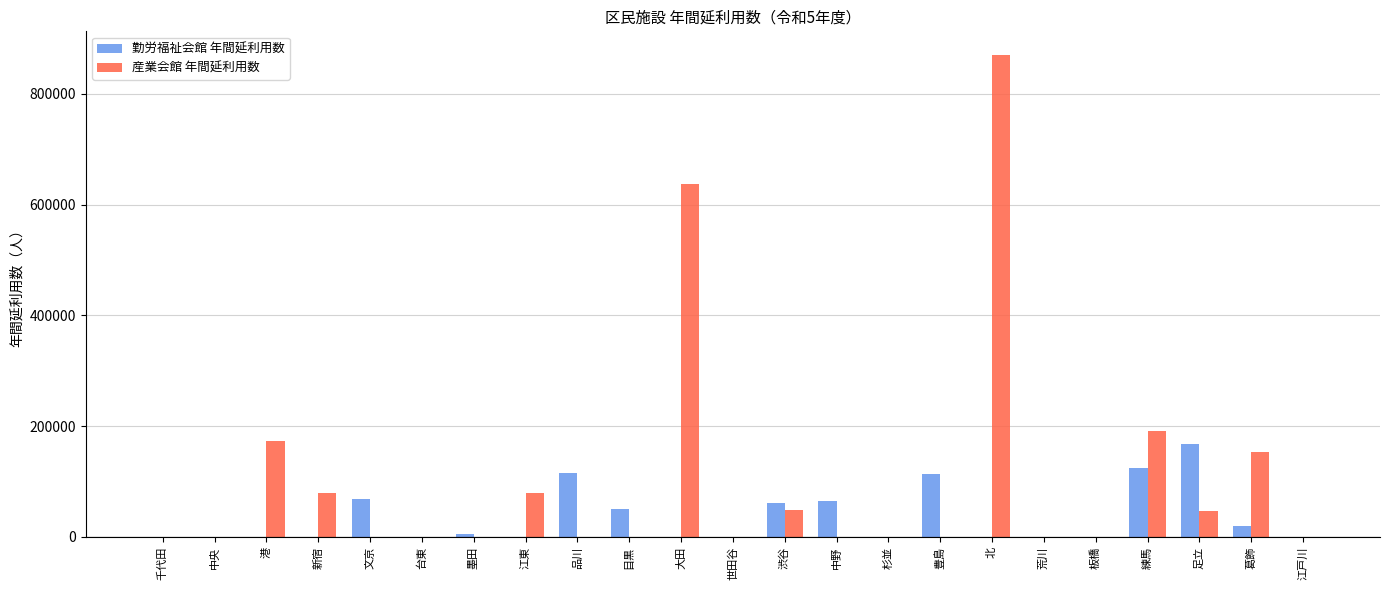

The 勤労福祉会館 年間延利用数 series shows 0 at 台東. True or false?

True